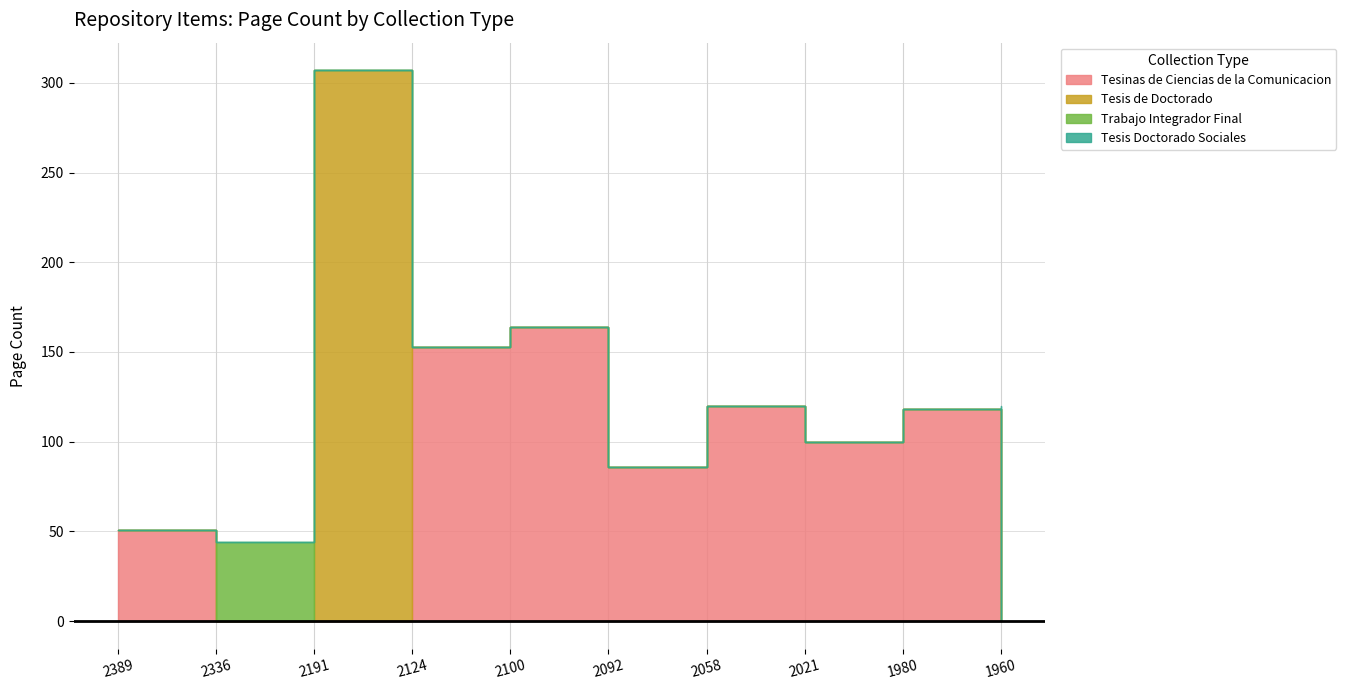

What is the average value of the Tesis Doctorado Sociales series?

12